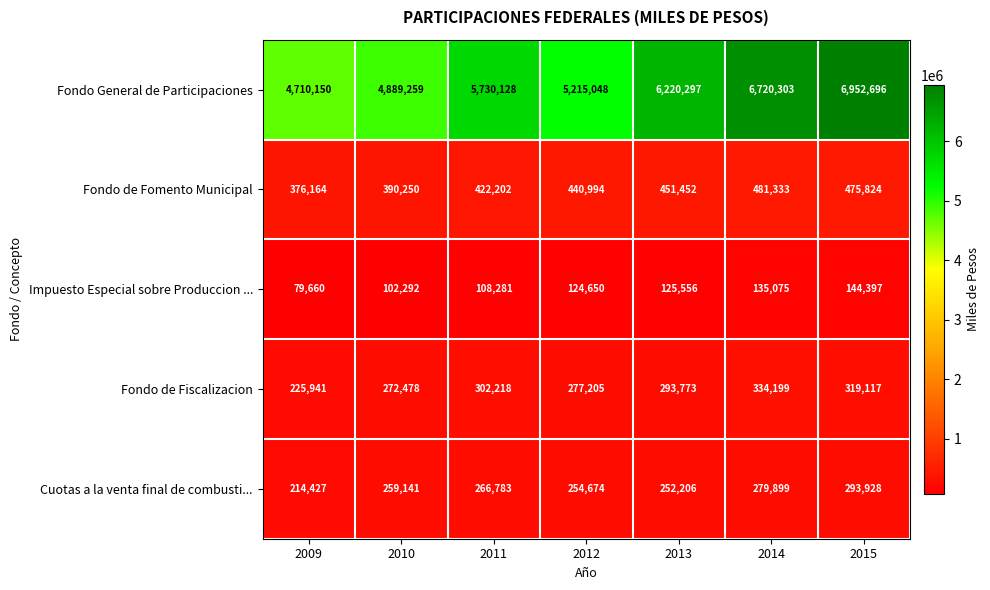

Between 2009 and 2010, which series saw the biggest shift?

Fondo General de Participaciones